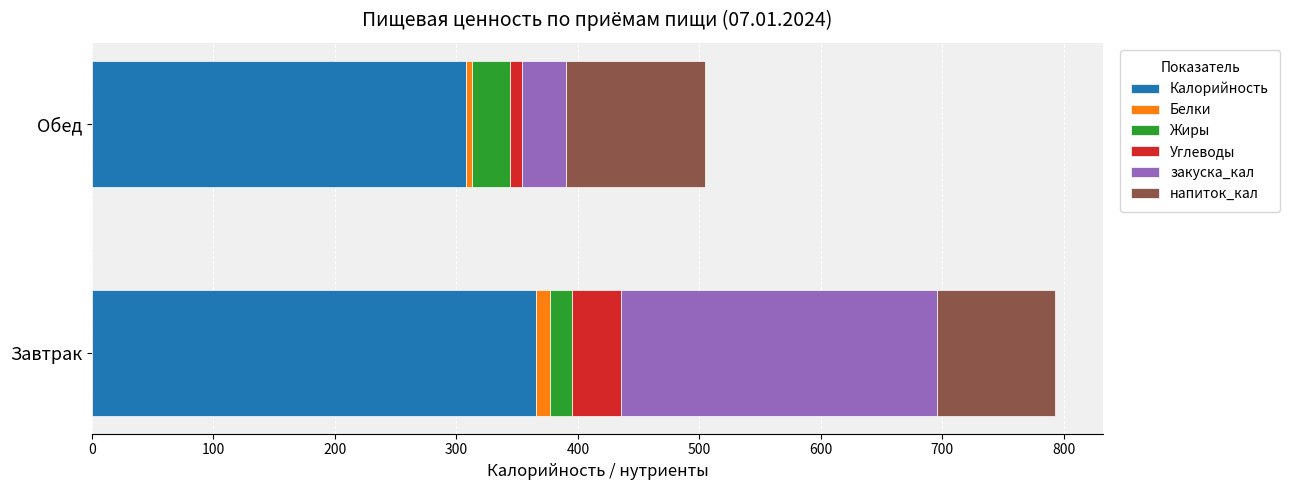

What is the average value of the Калорийность series?

336.8